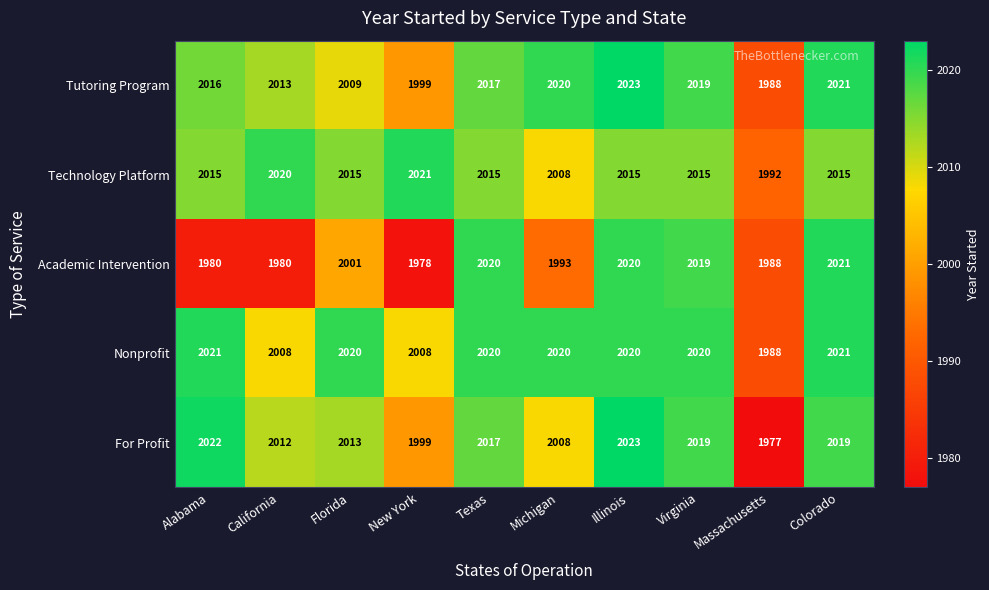

Which series has the largest total across all categories?

Nonprofit